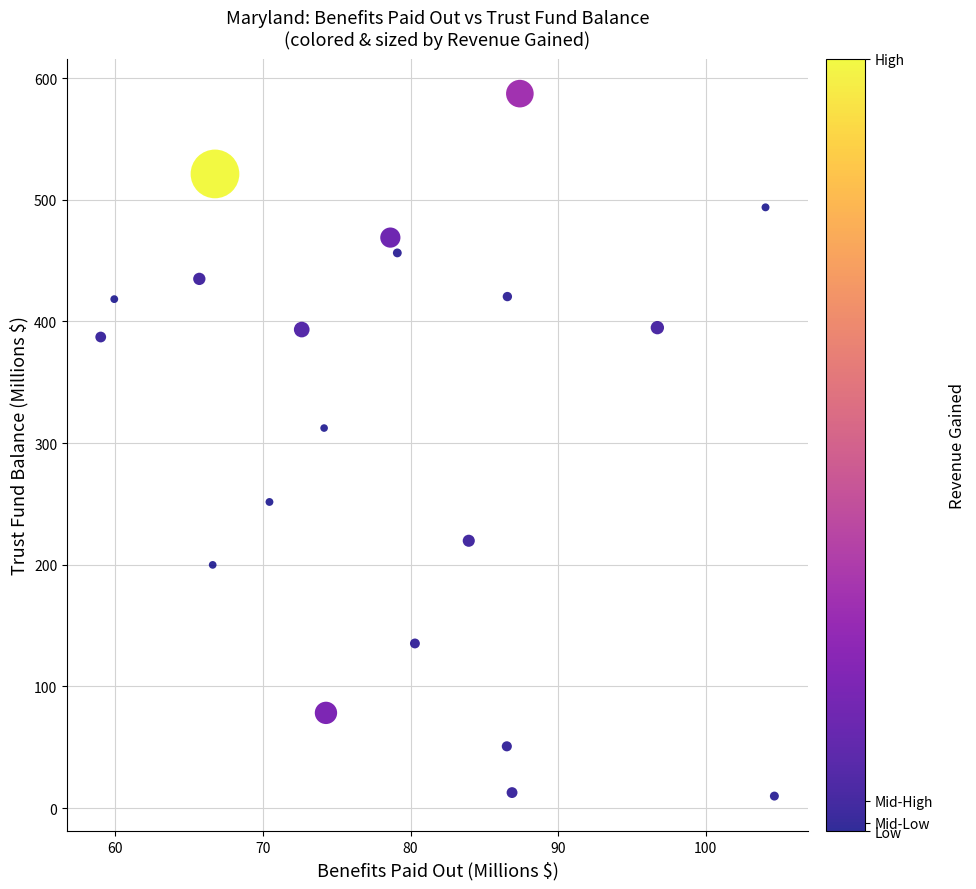

What is the range of Y values (max minus min)?

577.4